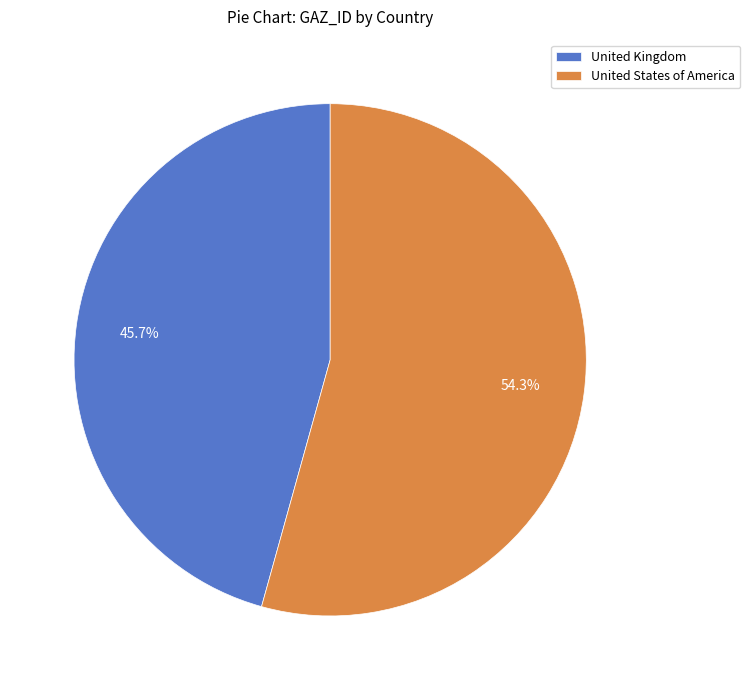

True or false: United Kingdom accounts for 46% of the total.

True